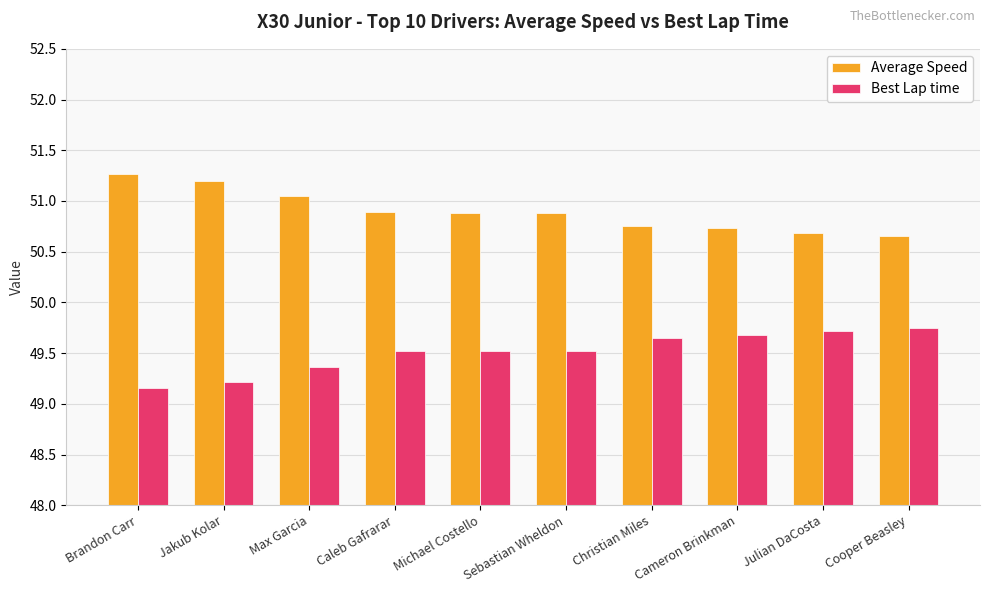

What is the minimum value for Average Speed?

50.7